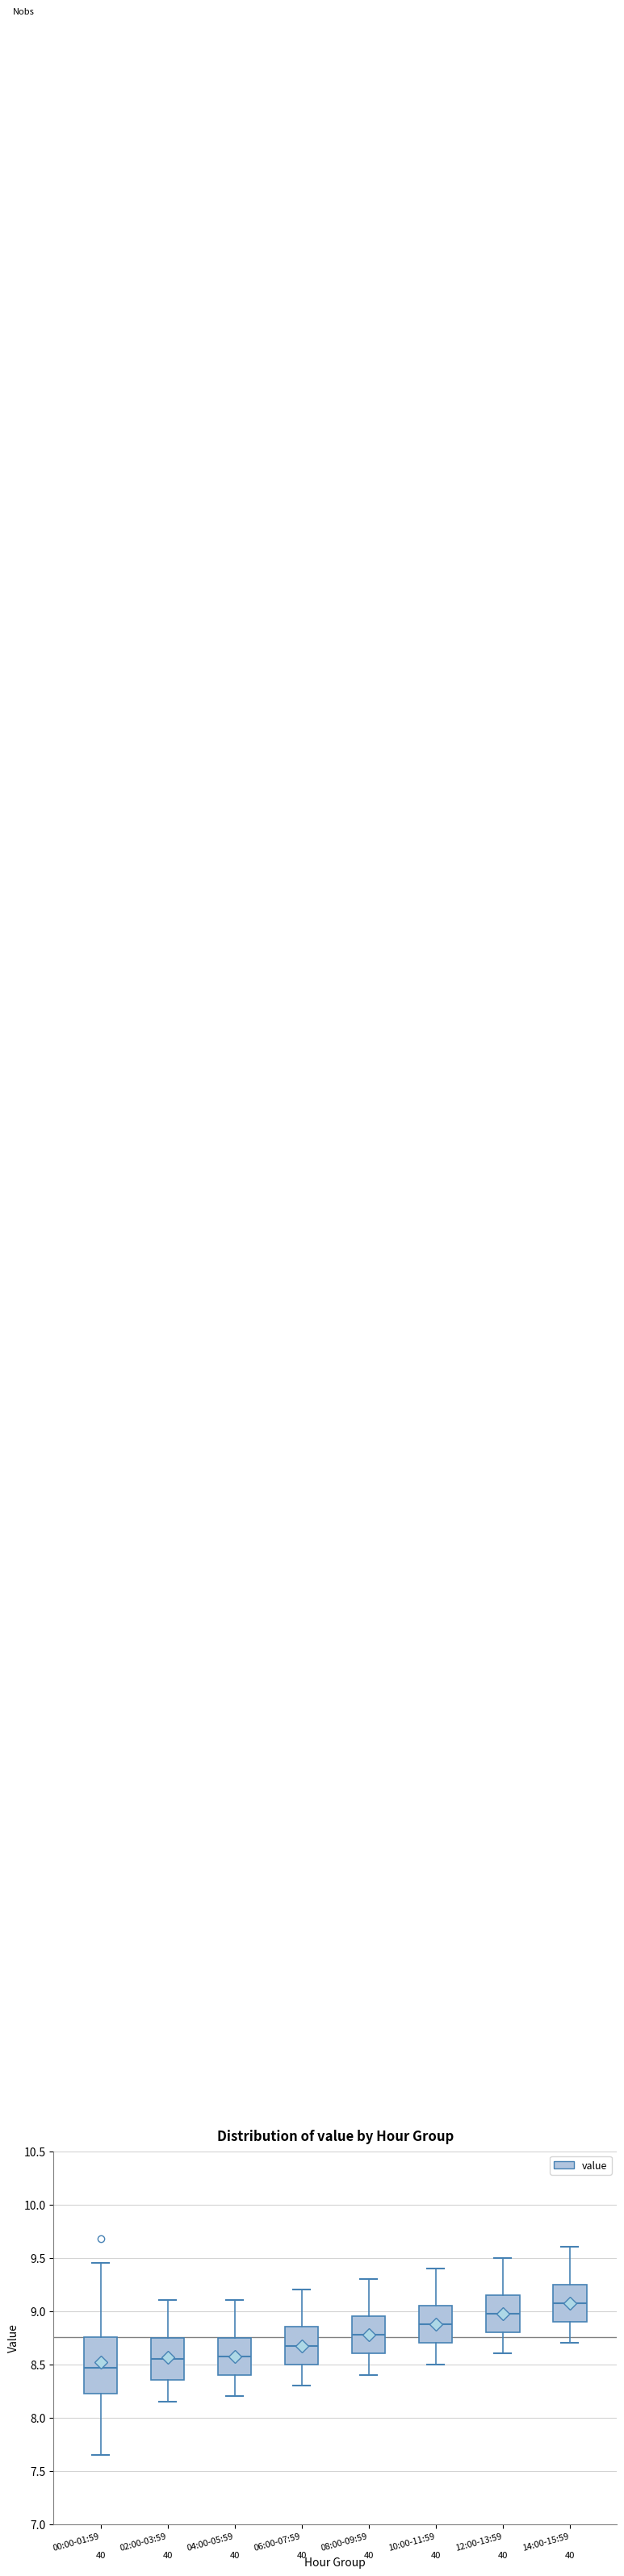

Comparing the boxes themselves (not the whiskers), which one is the tallest?

00:00-01:59